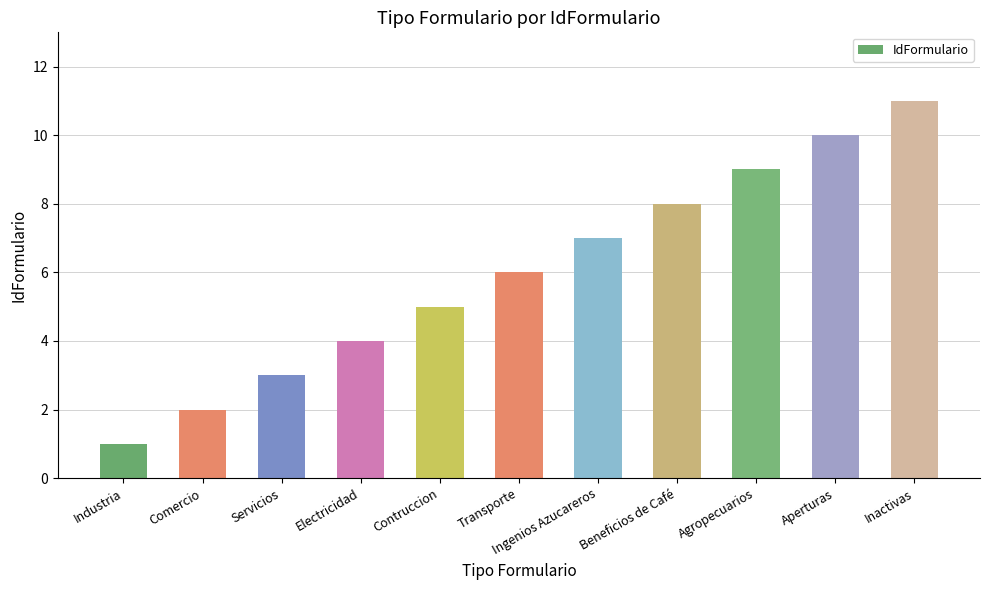

What is the greatest value displayed?

11